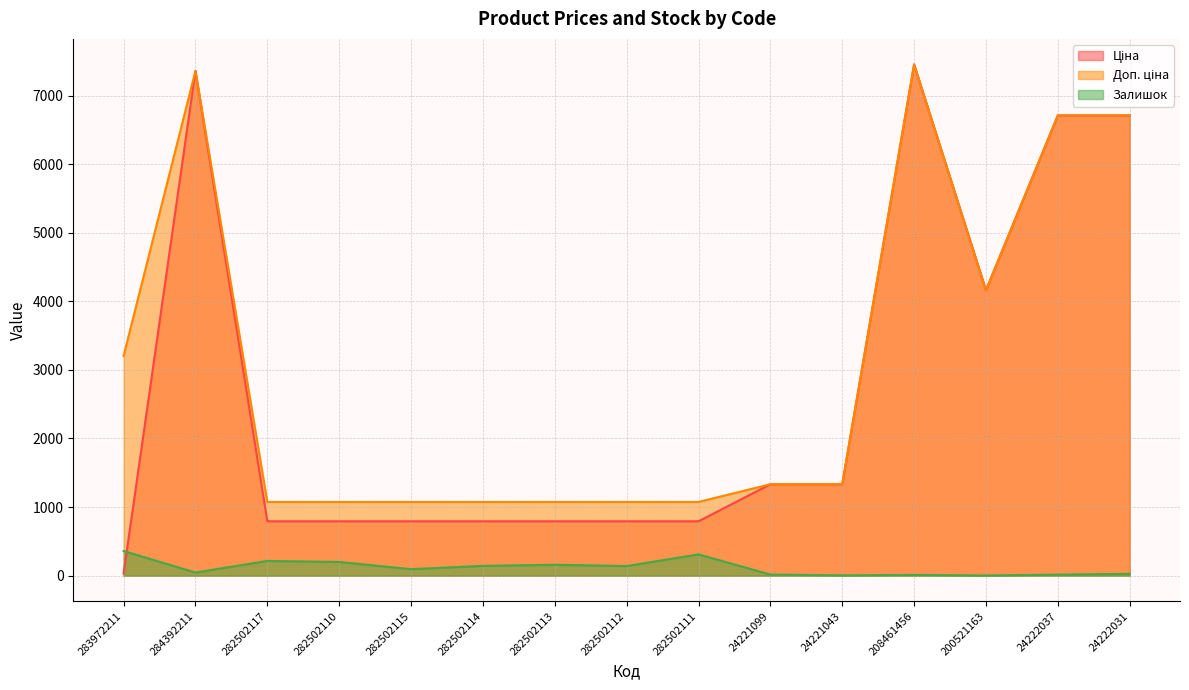

In Залишок, how many points are lower than both neighbors (excluding endpoints)?

5